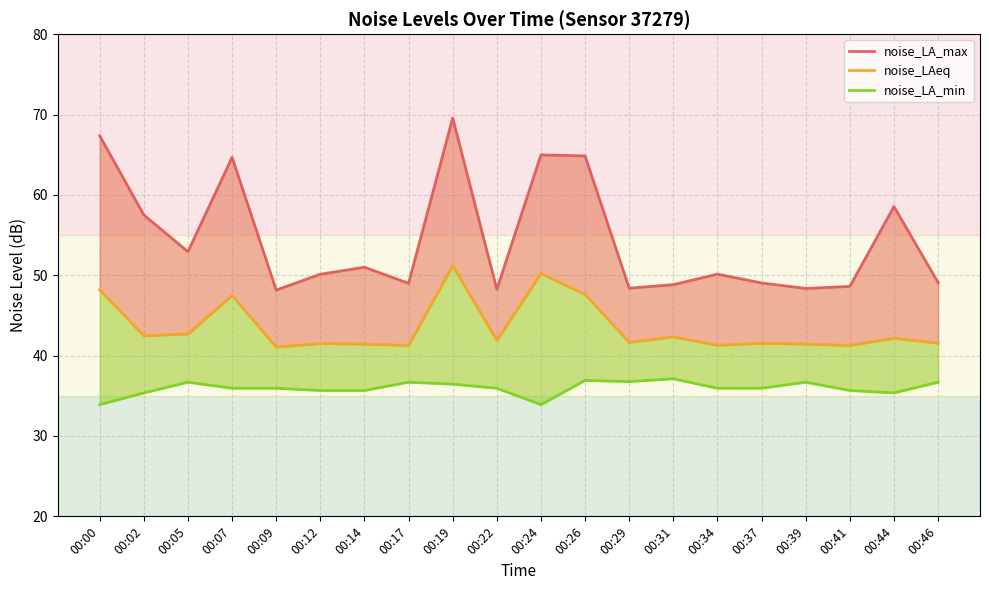

Reading left to right, list all the values displayed in this chart.

noise_LA_max: 00:00=67.3	00:02=57.5	00:05=52.9	00:07=64.7	00:09=48.2	00:12=50.1	00:14=51.0	00:17=49.0	00:19=69.6	00:22=48.2	00:24=65.0	00:26=64.8	00:29=48.4	00:31=48.8	00:34=50.1	00:37=49.0	00:39=48.4	00:41=48.6	00:44=58.5	00:46=49.1
noise_LAeq: 00:00=48.2	00:02=42.5	00:05=42.7	00:07=47.5	00:09=41.1	00:12=41.5	00:14=41.4	00:17=41.3	00:19=51.2	00:22=41.9	00:24=50.2	00:26=47.6	00:29=41.6	00:31=42.3	00:34=41.3	00:37=41.5	00:39=41.4	00:41=41.3	00:44=42.2	00:46=41.5
noise_LA_min: 00:00=33.9	00:02=35.4	00:05=36.7	00:07=35.9	00:09=35.9	00:12=35.7	00:14=35.7	00:17=36.7	00:19=36.5	00:22=35.9	00:24=33.9	00:26=36.9	00:29=36.8	00:31=37.1	00:34=35.9	00:37=35.9	00:39=36.7	00:41=35.7	00:44=35.4	00:46=36.7